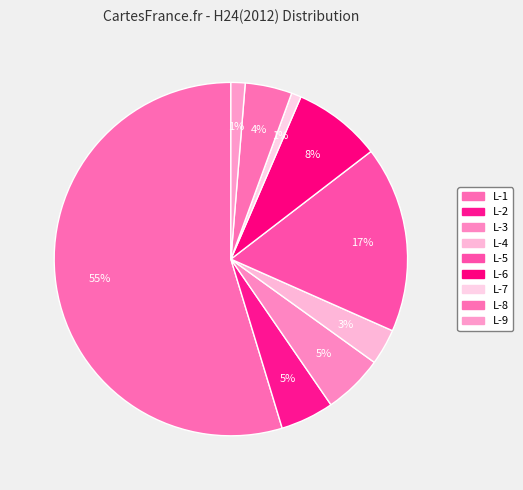

To the nearest percent, what portion does L-3 represent?

5%